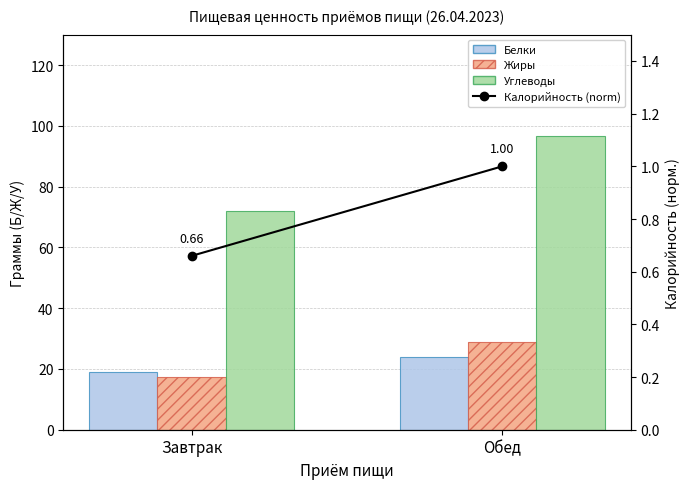

Reading left to right, transcribe all the data shown in this chart.

Белки: 19.1	23.8
Жиры: 17.5	28.9
Углеводы: 71.8	96.6
Калорийность (norm): 0.7	1.0